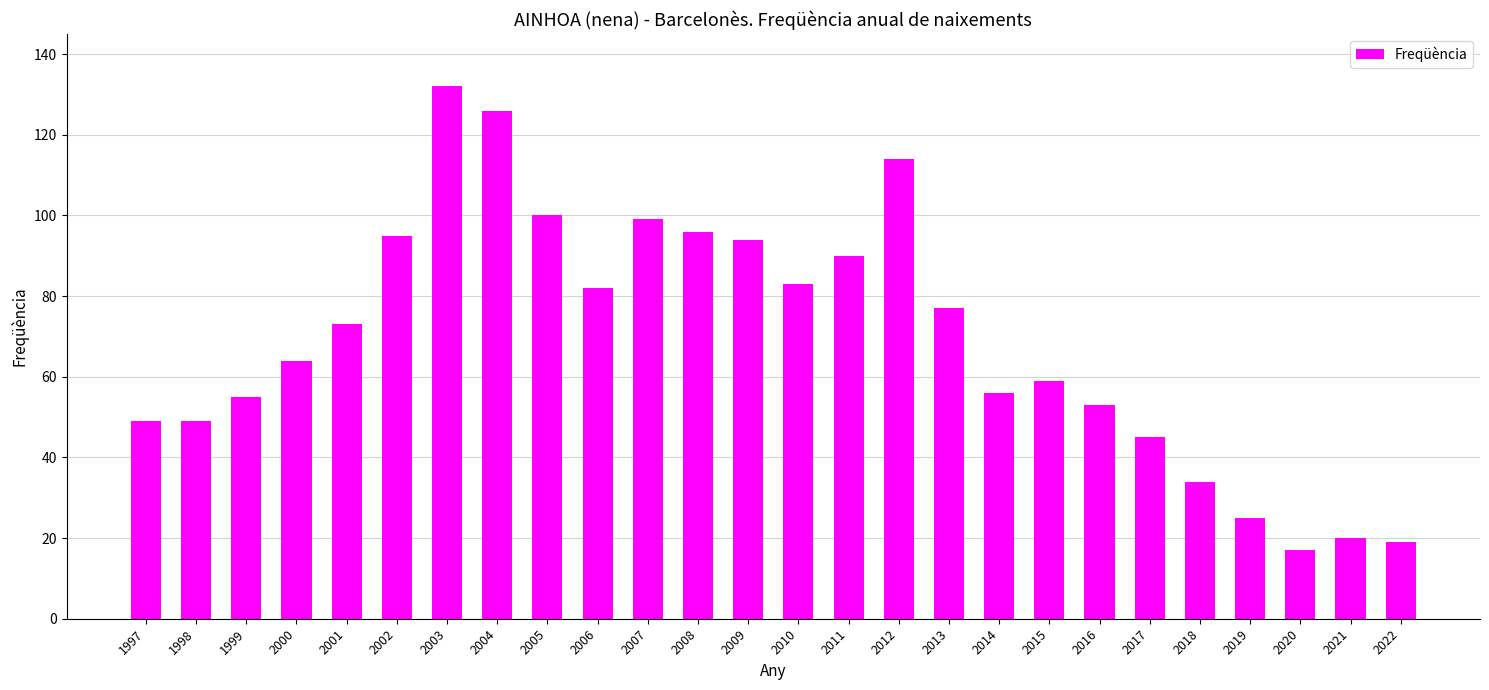

The value at 2021 is 14. True or false?

False